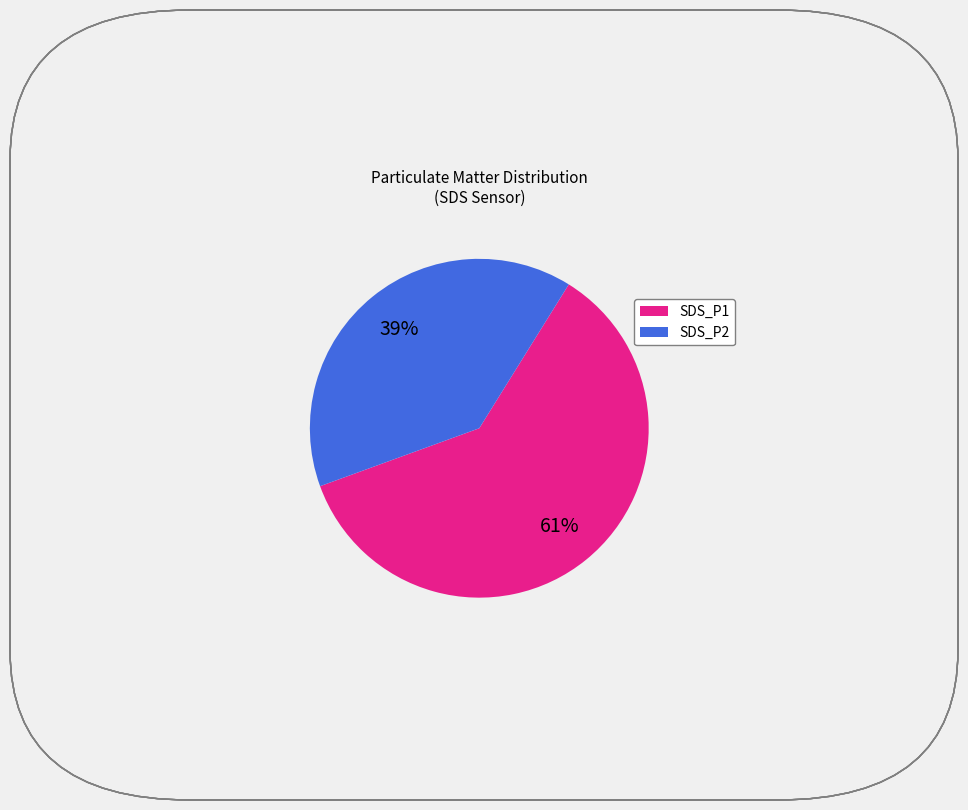

Which slice is the largest?

SDS_P1